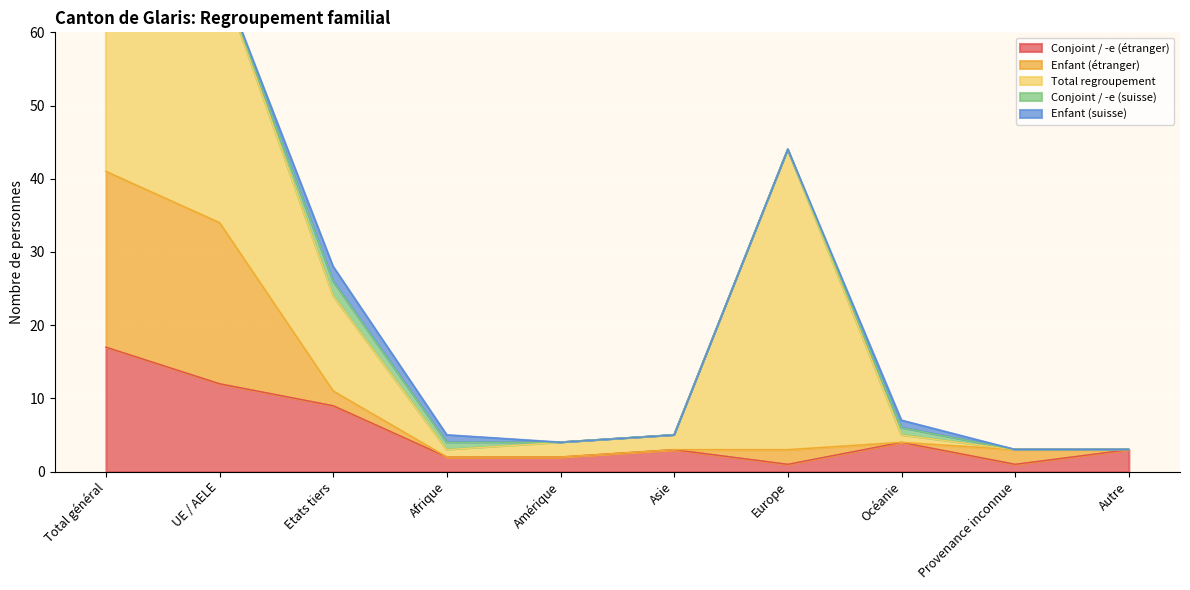

The Conjoint / -e (suisse) series shows 0 at UE / AELE. True or false?

True